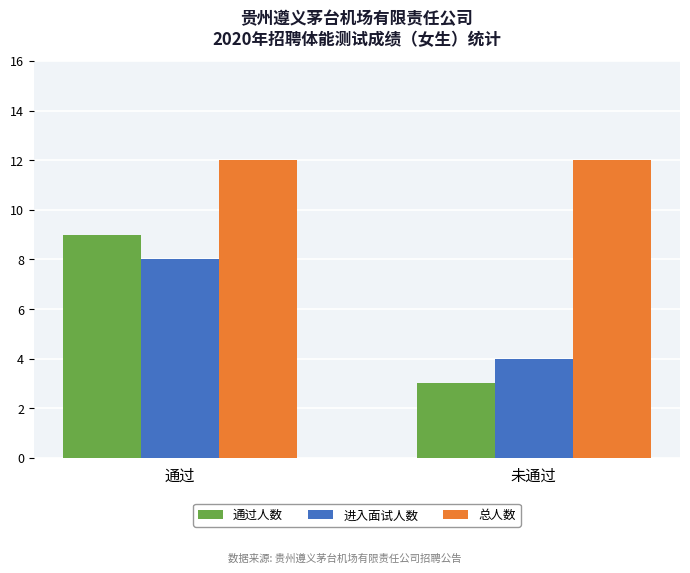

How many groups of bars are there?

2